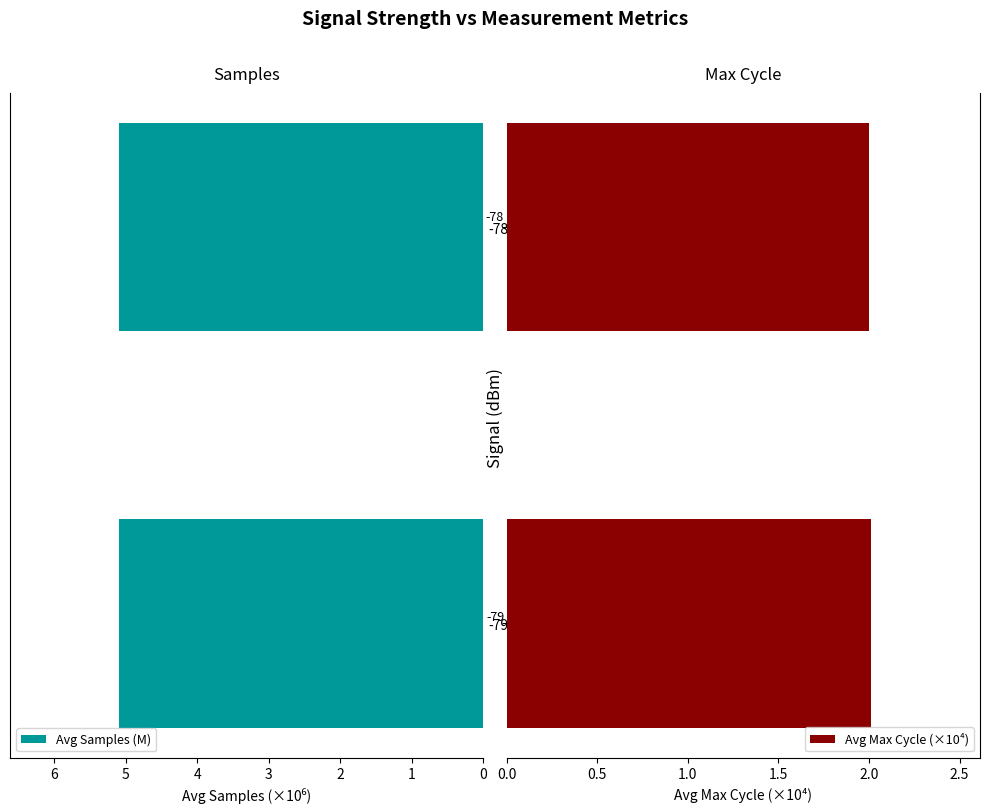

What is the lowest value of the Avg Samples (M) series?

5.1